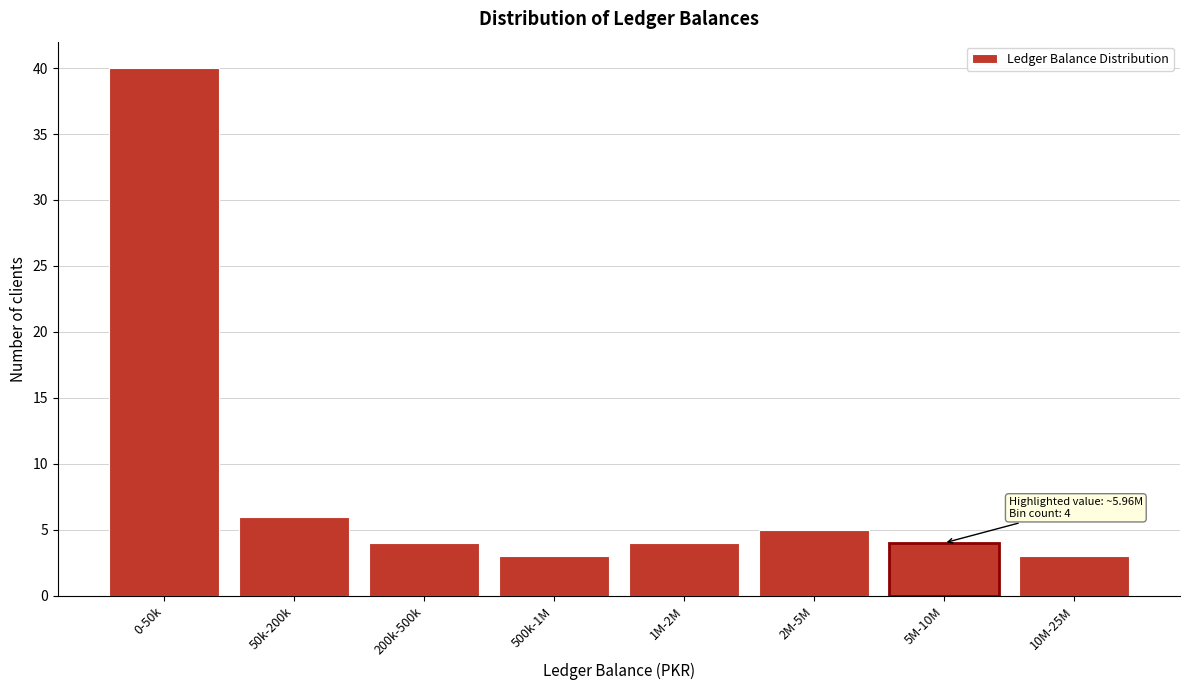

Reading left to right, transcribe all the data shown in this chart.

0-50k=40	50k-200k=6	200k-500k=4	500k-1M=3	1M-2M=4	2M-5M=5	5M-10M=4	10M-25M=3